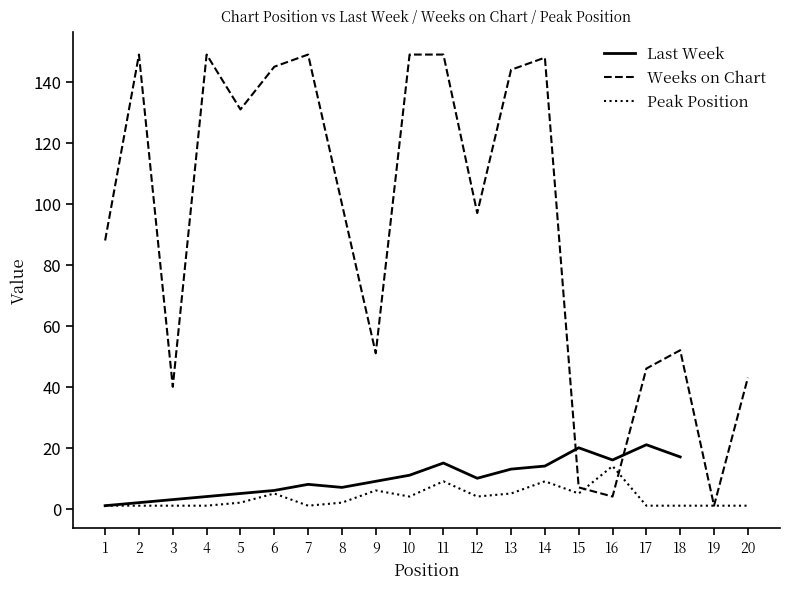

What is the minimum value for Weeks on Chart?

1.0